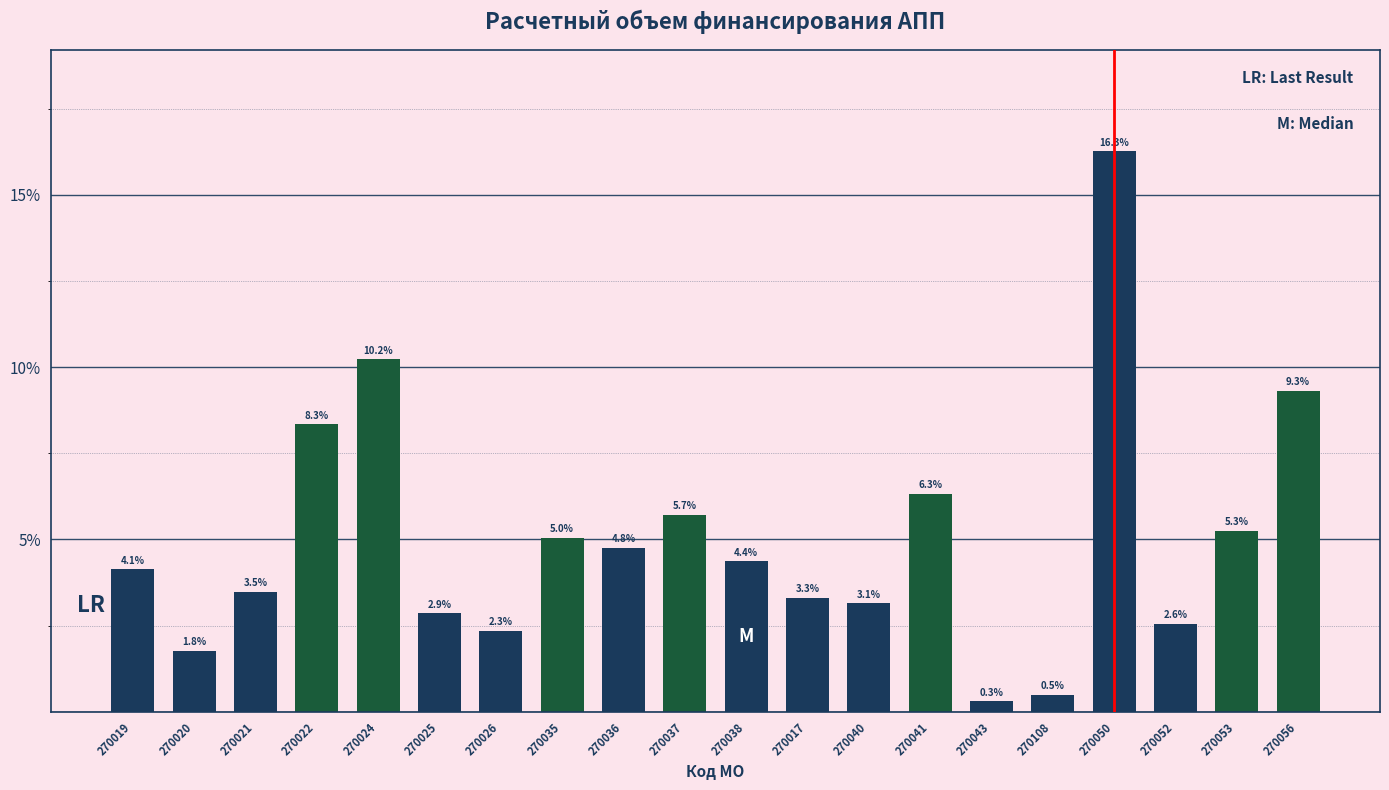

Reading left to right, extract all data points from this chart.

270019=4.1	270020=1.8	270021=3.5	270022=8.3	270024=10.2	270025=2.9	270026=2.3	270035=5.0	270036=4.8	270037=5.7	270038=4.4	270017=3.3	270040=3.1	270041=6.3	270043=0.3	270108=0.5	270050=16.3	270052=2.6	270053=5.3	270056=9.3